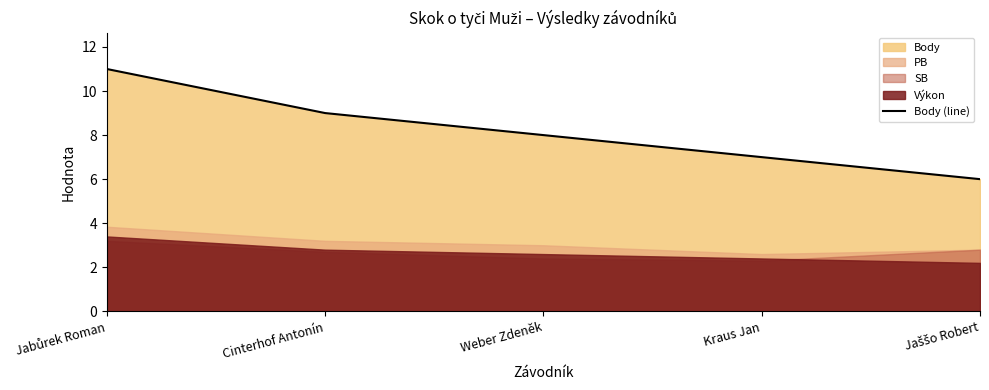

At which label is the value closest to 8?

Weber Zdeněk